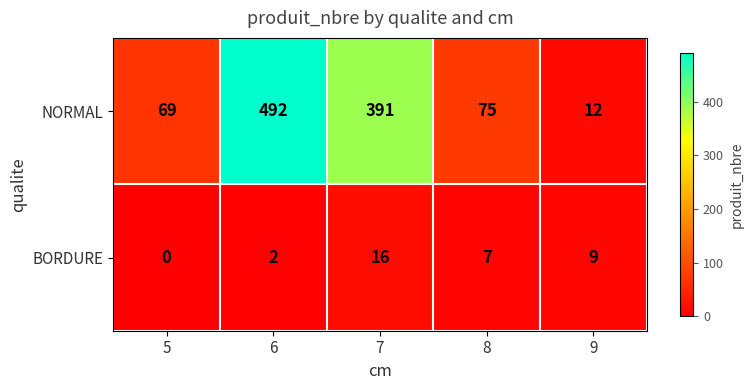

True or false: BORDURE has a value of 3 at 8.

False